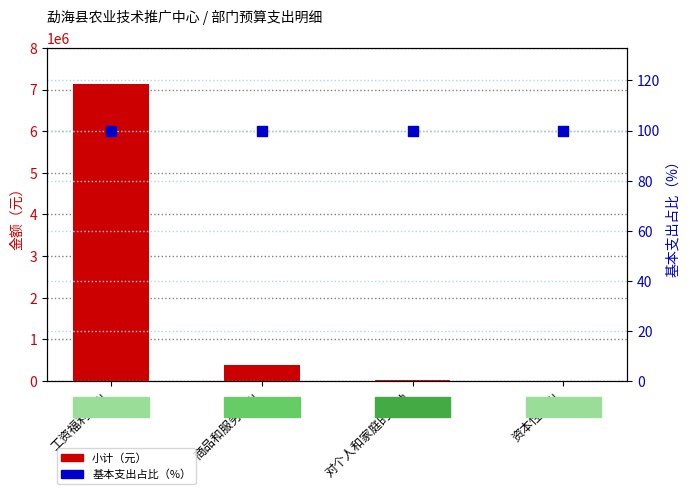

Is the value of 基本支出占比 at 商品和服务支出 greater than the value of 小计 at 对个人和家庭的补助?

No